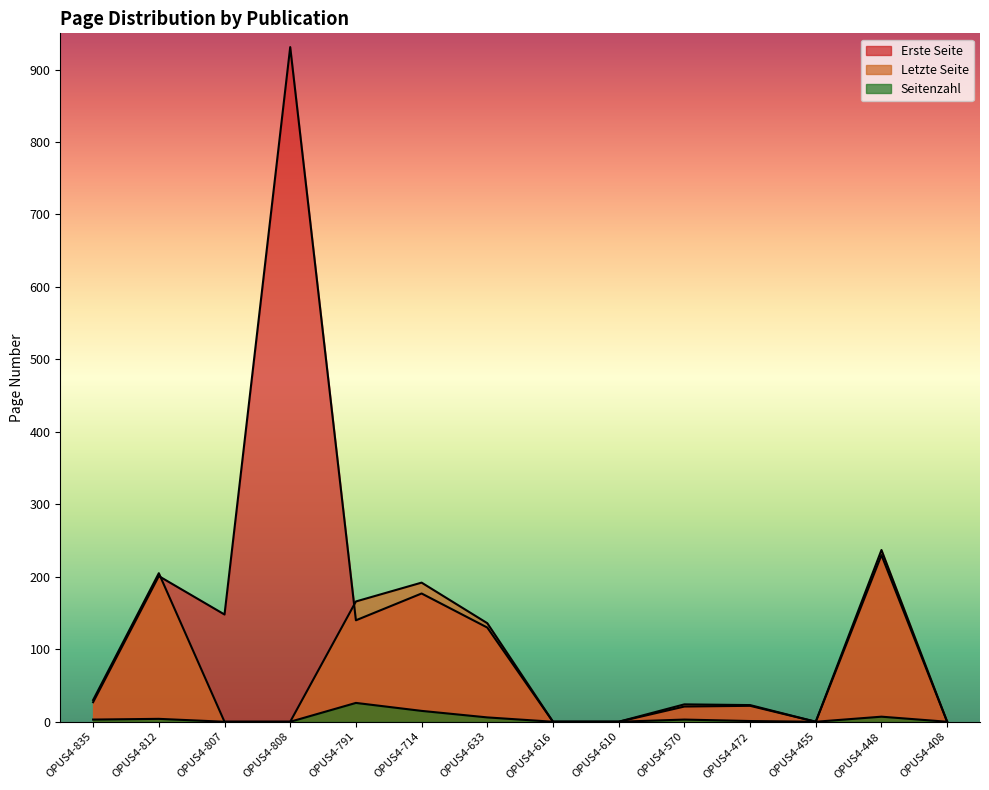

List the labels in order of Letzte Seite value, smallest first.

OPUS4-807, OPUS4-808, OPUS4-616, OPUS4-610, OPUS4-455, OPUS4-408, OPUS4-472, OPUS4-570, OPUS4-835, OPUS4-633, OPUS4-791, OPUS4-714, OPUS4-812, OPUS4-448